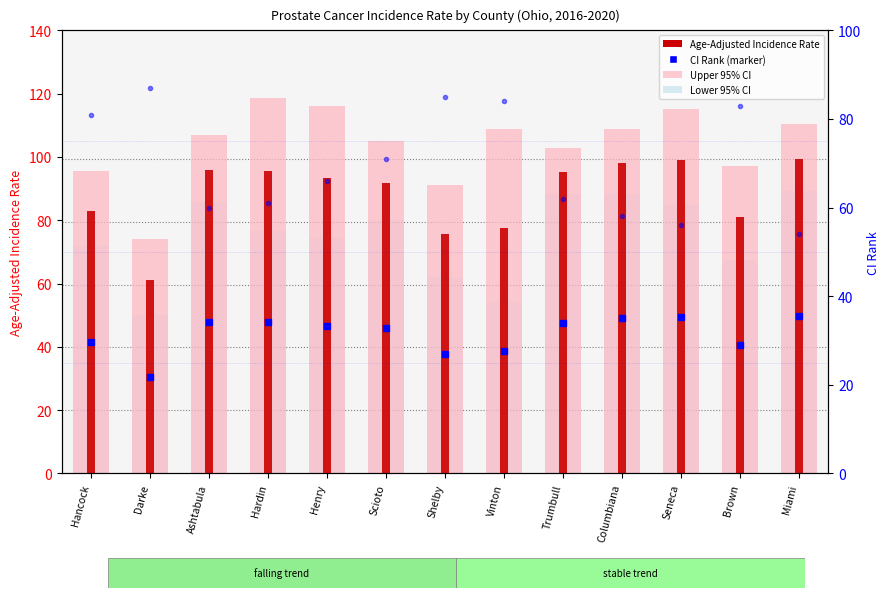

Count the number of data series in this chart.

4